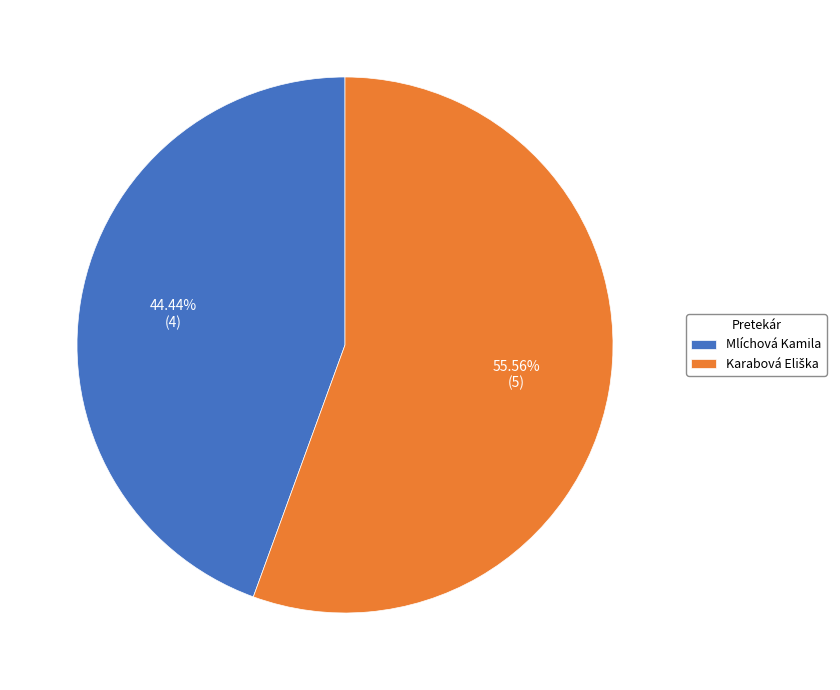

The Mlíchová Kamila slice represents 31% of the pie. True or false?

False